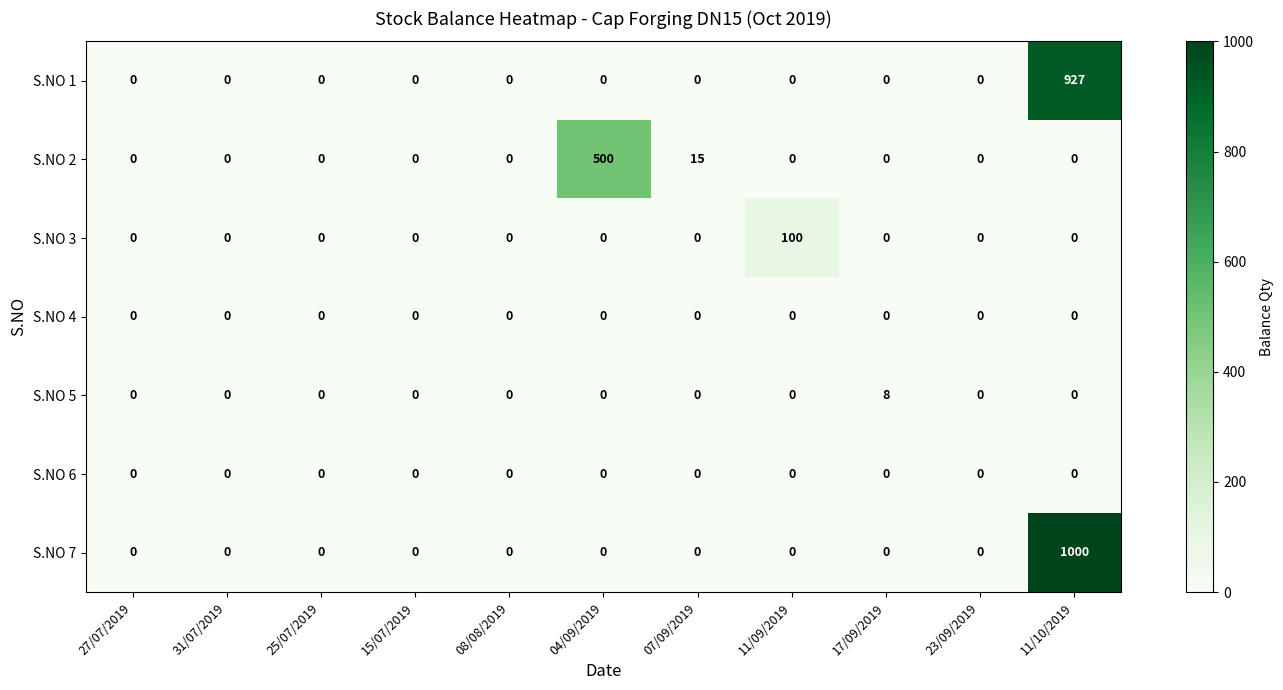

What is the difference between the highest and lowest values at 11/10/2019?

1000